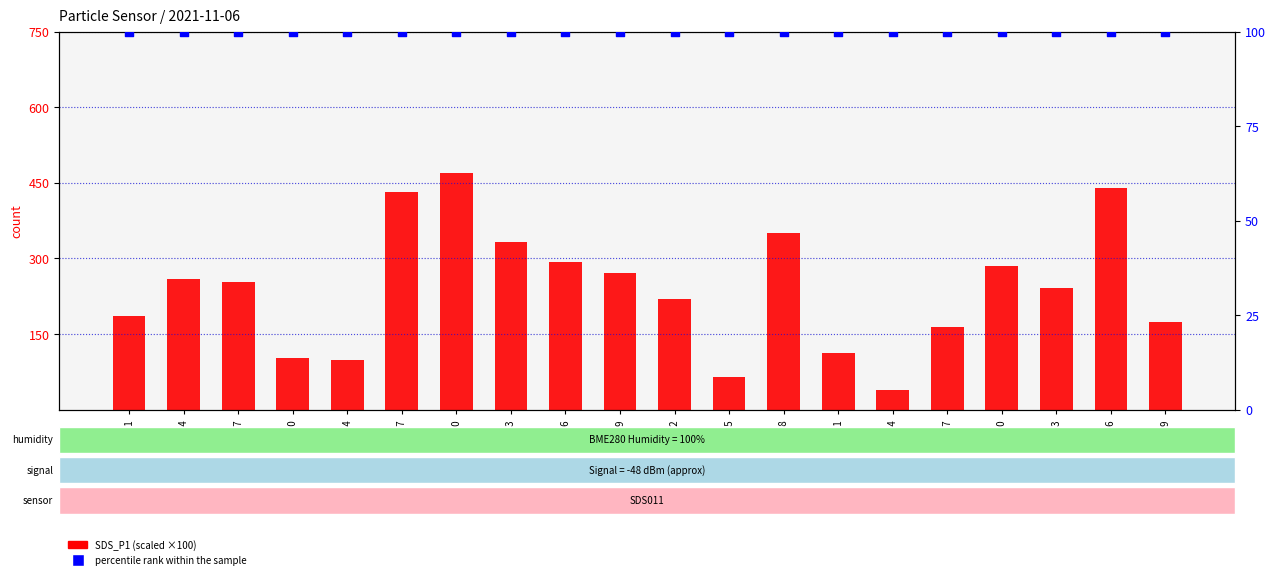

At which category is the sum across all series the highest?

00:20